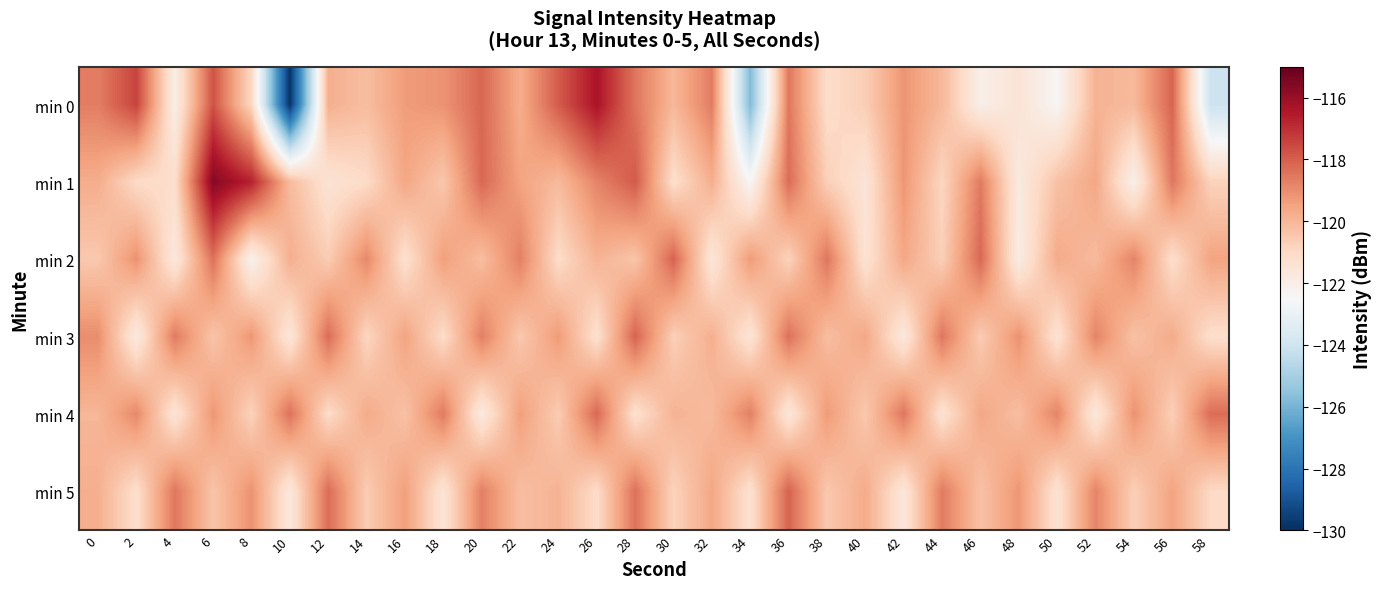

What is the total value across all series at 22?

-718.1